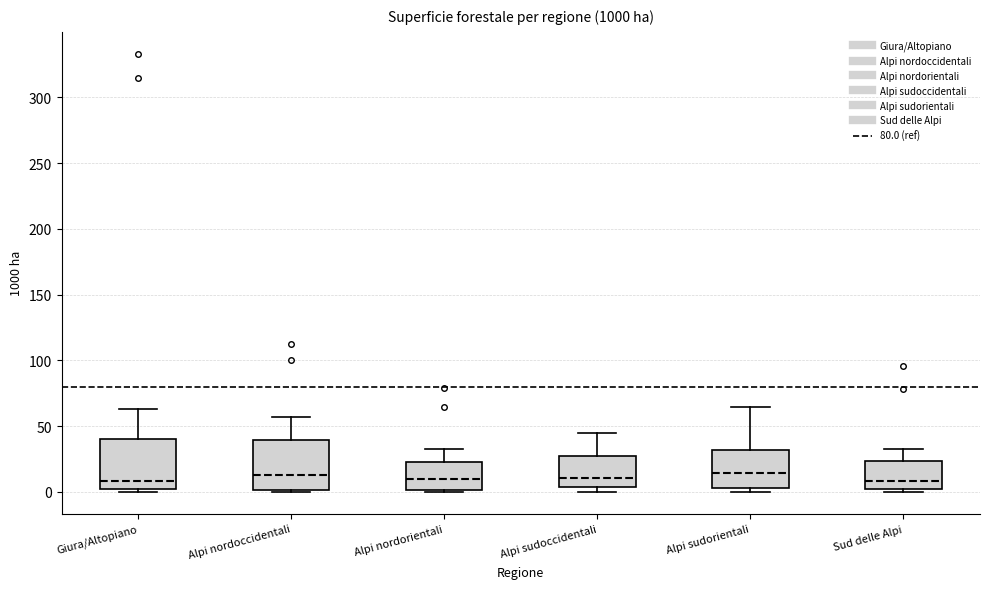

Where does the median line of the box for Alpi sudoccidentali sit on the y-axis? The values are not printed on the chart, so give them approximately, as read against the axis.

10